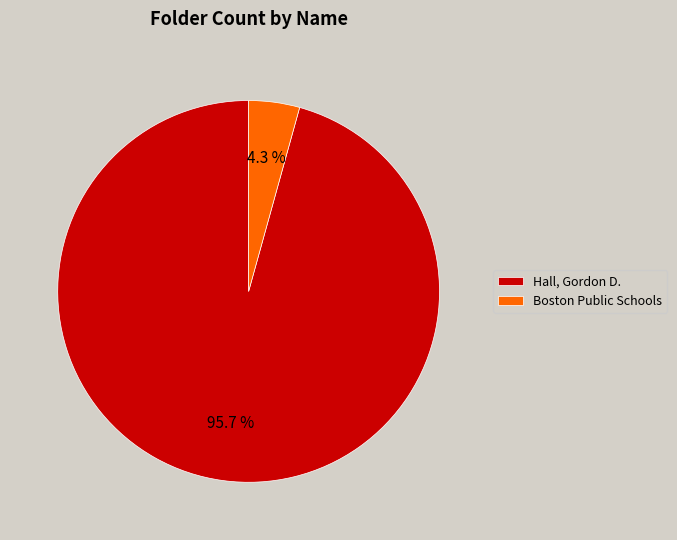

What percentage is the Boston Public Schools slice, to the nearest percent?

4%